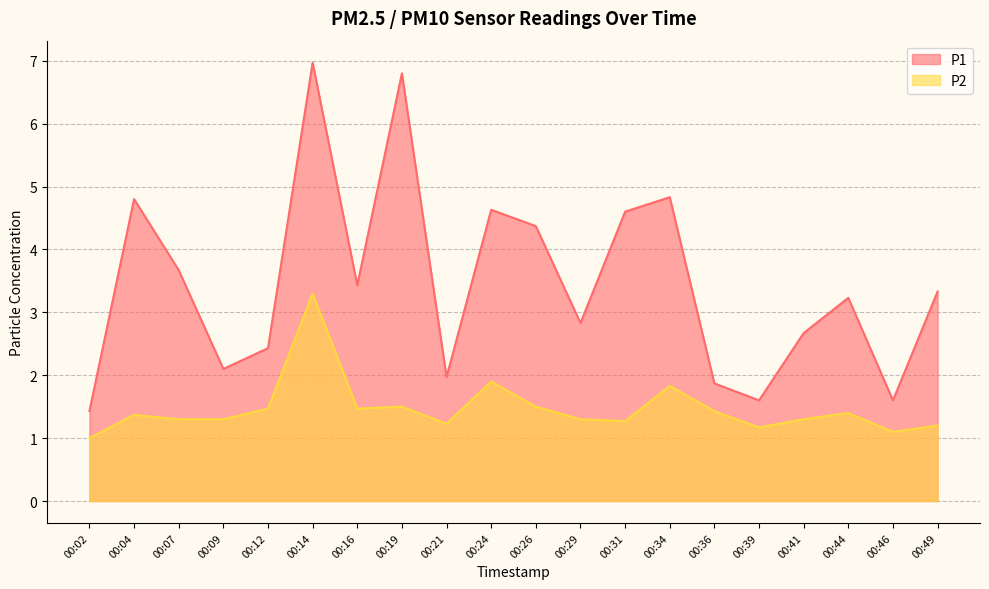

Count the number of categories in the chart.

20